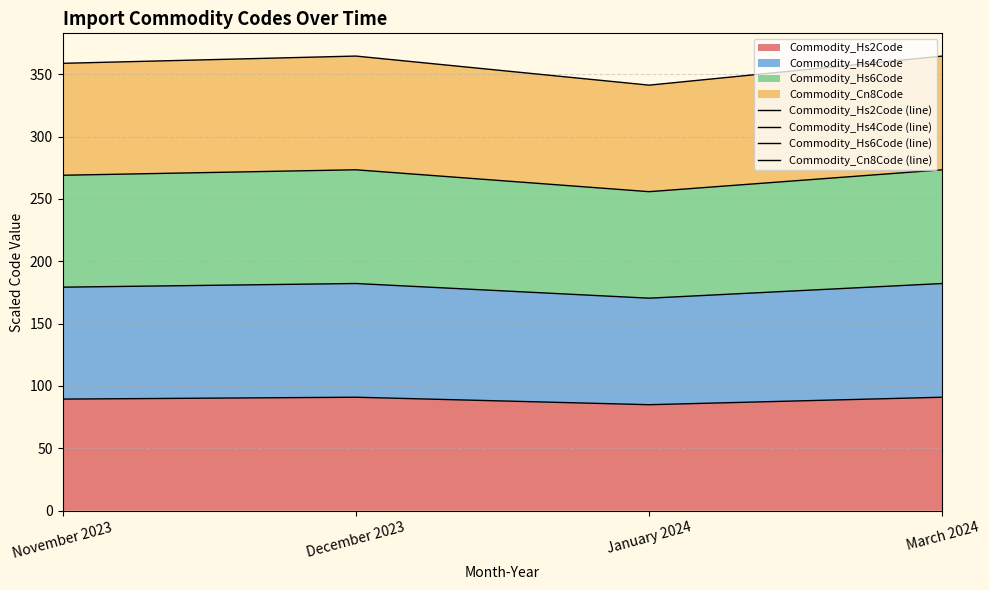

At which label does Commodity_Cn8Code (line) first exceed 364?

December 2023